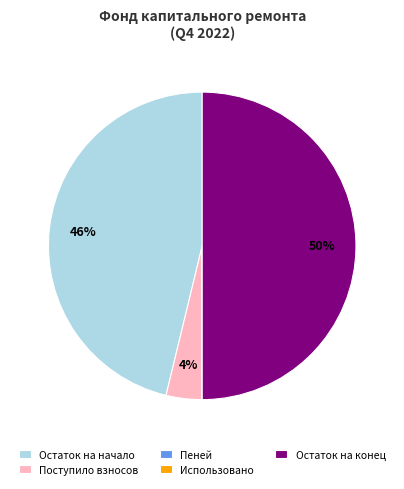

The Поступило взносов slice represents 4% of the pie. True or false?

True